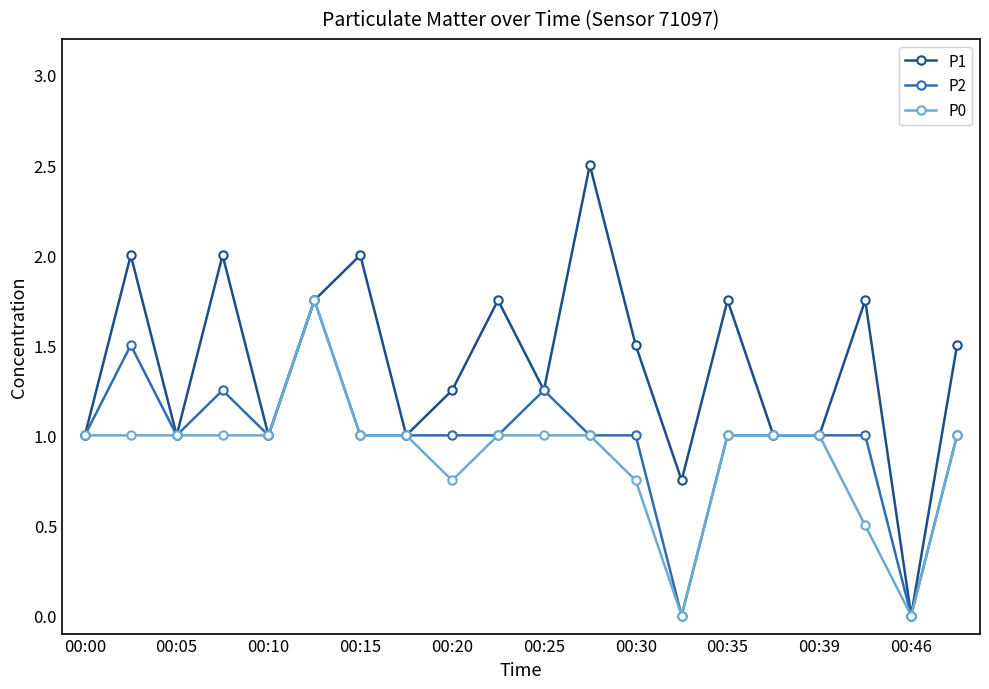

Which series has the widest spread of values?

P1